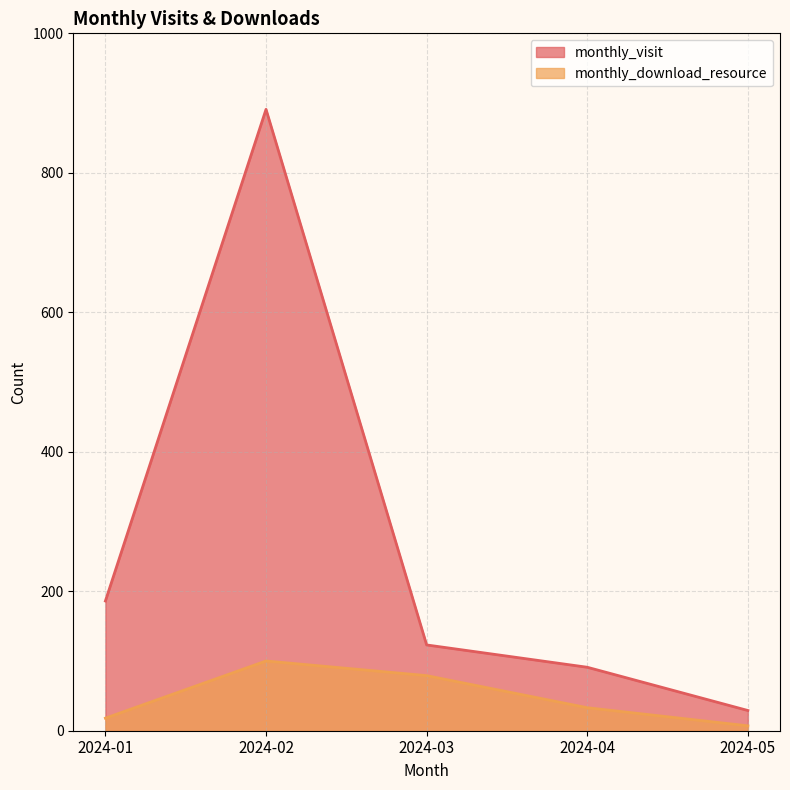

Count the monthly_download_resource values in the range 18 to 79.

3